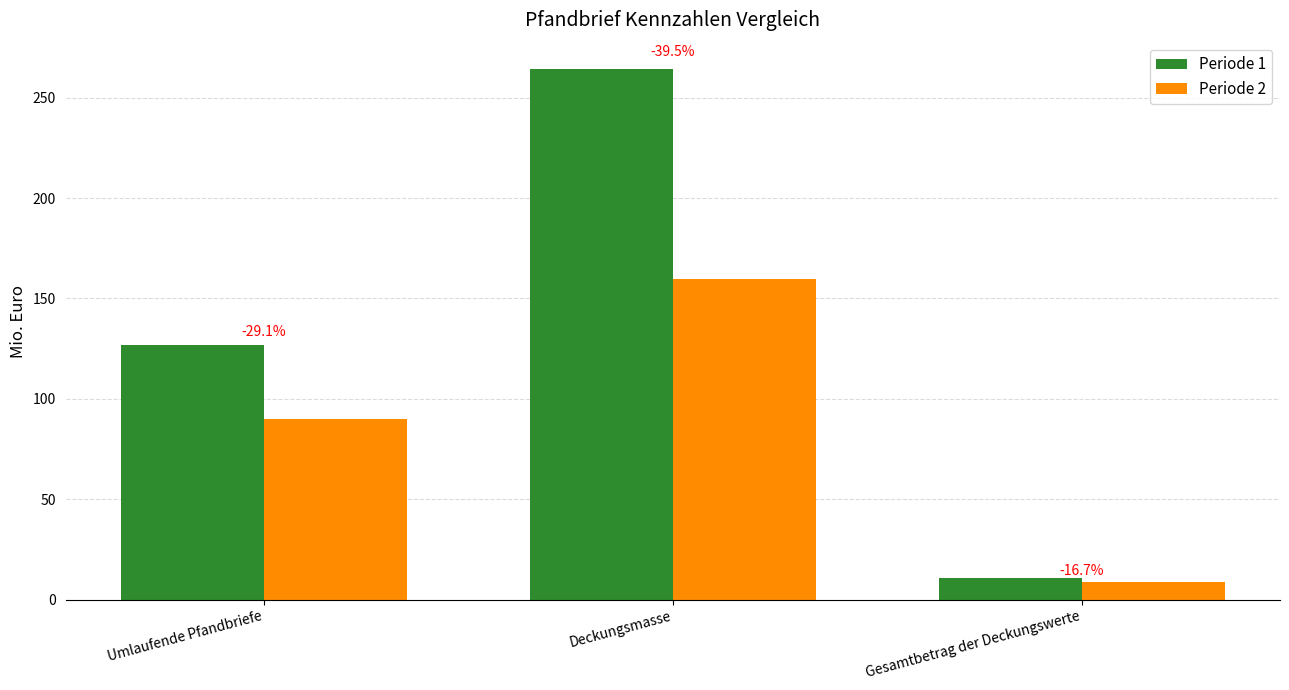

What is the difference between the Periode 2 values at Gesamtbetrag der Deckungswerte and Deckungsmasse?

151.0